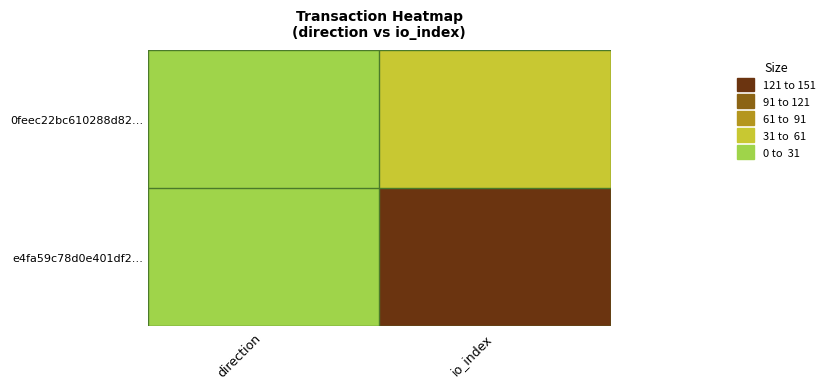

How many distinct data groups are displayed?

2